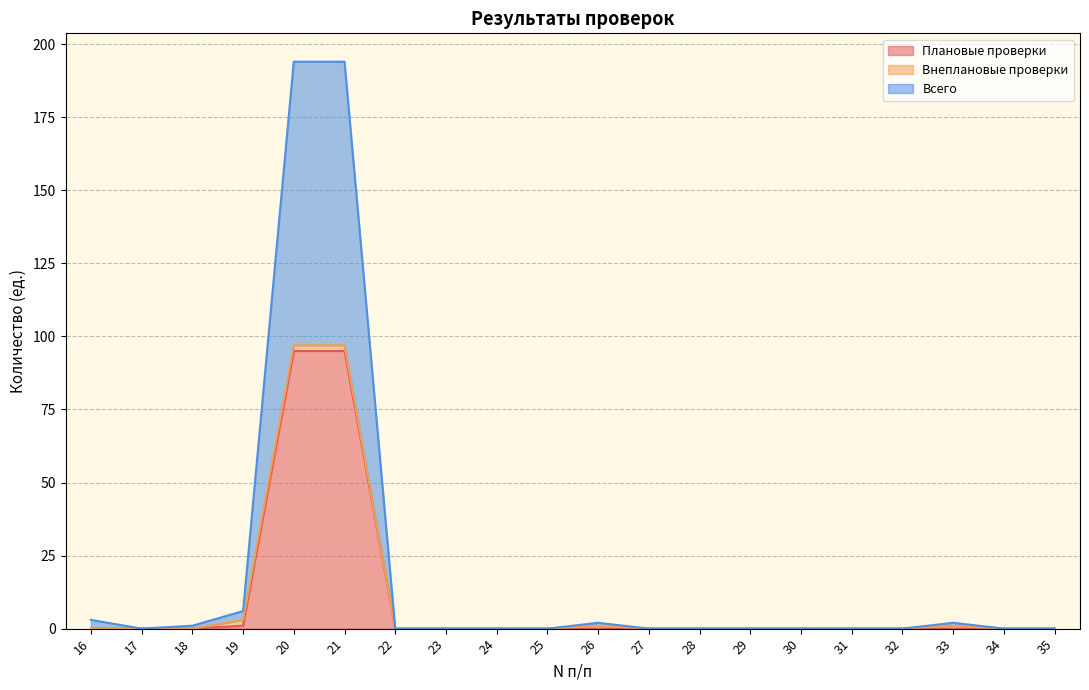

What is the difference between the maximum and minimum values in the Плановые проверки series?

95